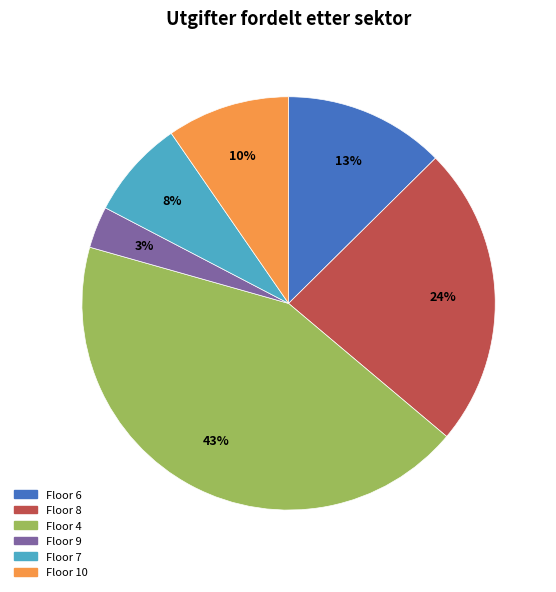

Which has a higher value, Floor 8 or Floor 7?

Floor 8